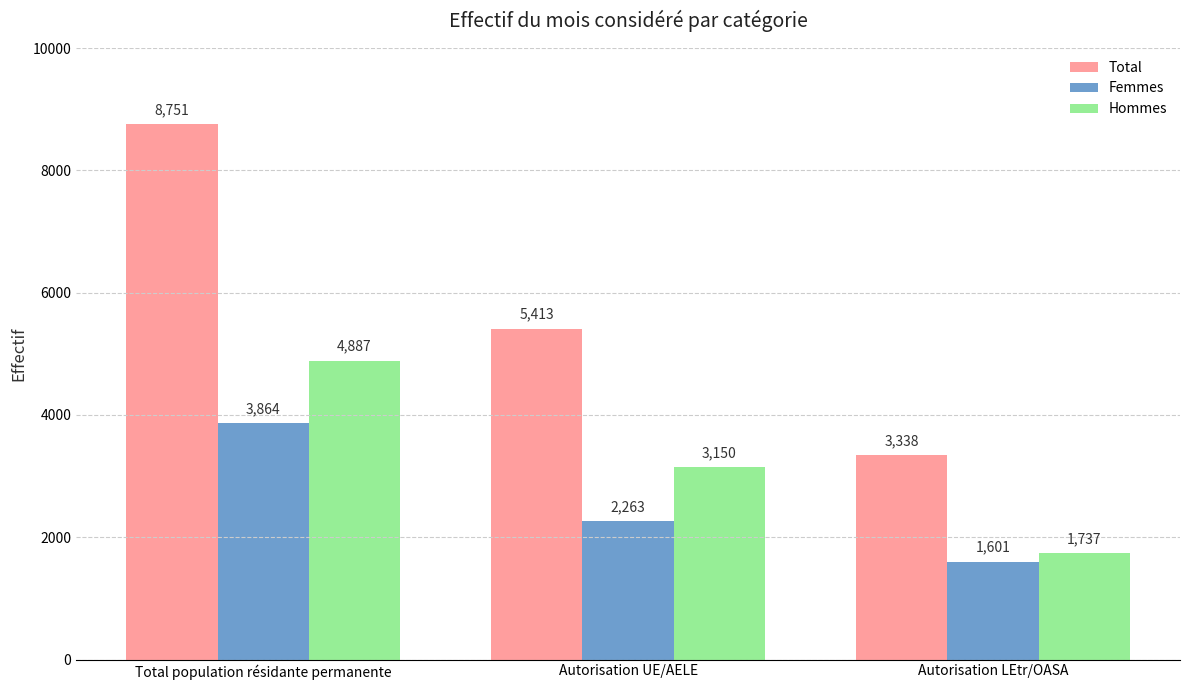

Which category has the highest value in the Hommes series?

Total population résidante permanente